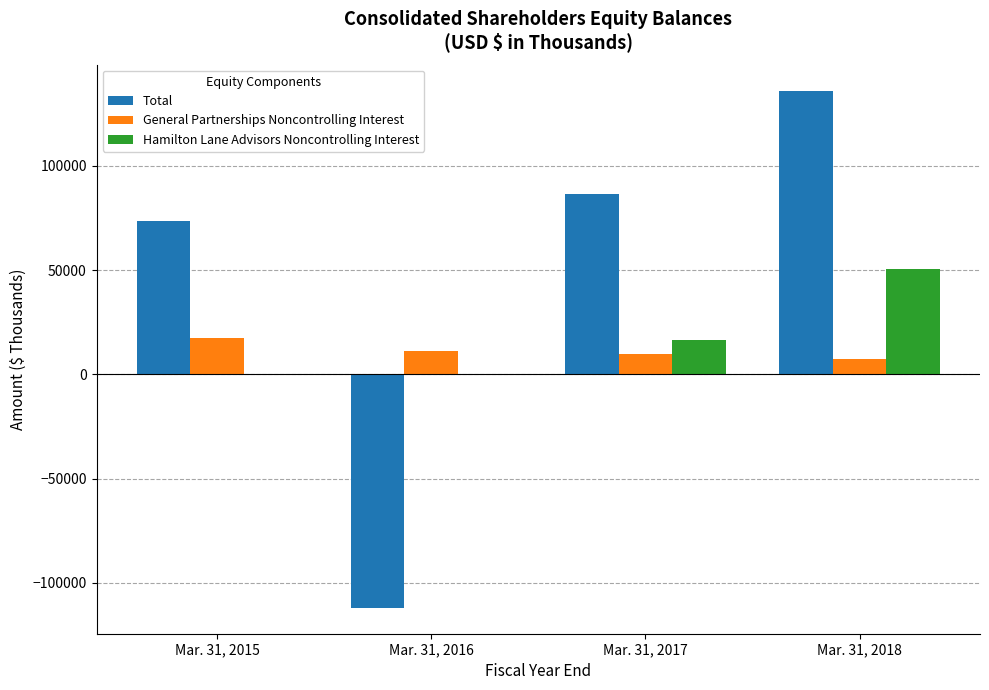

The value of Total at Mar. 31, 2016 is -33991. True or false?

False